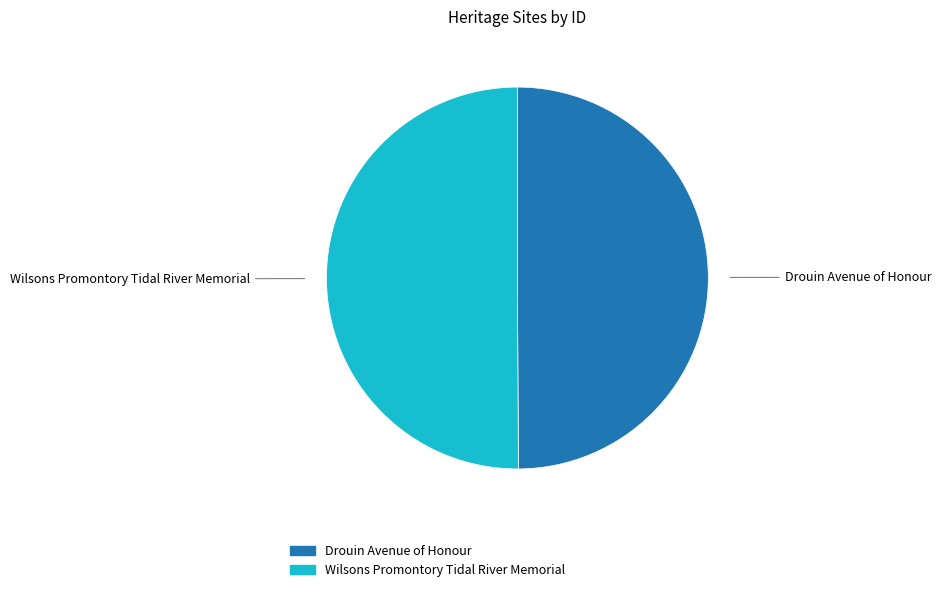

Is it true that Drouin Avenue of Honour is 50% of the pie?

True